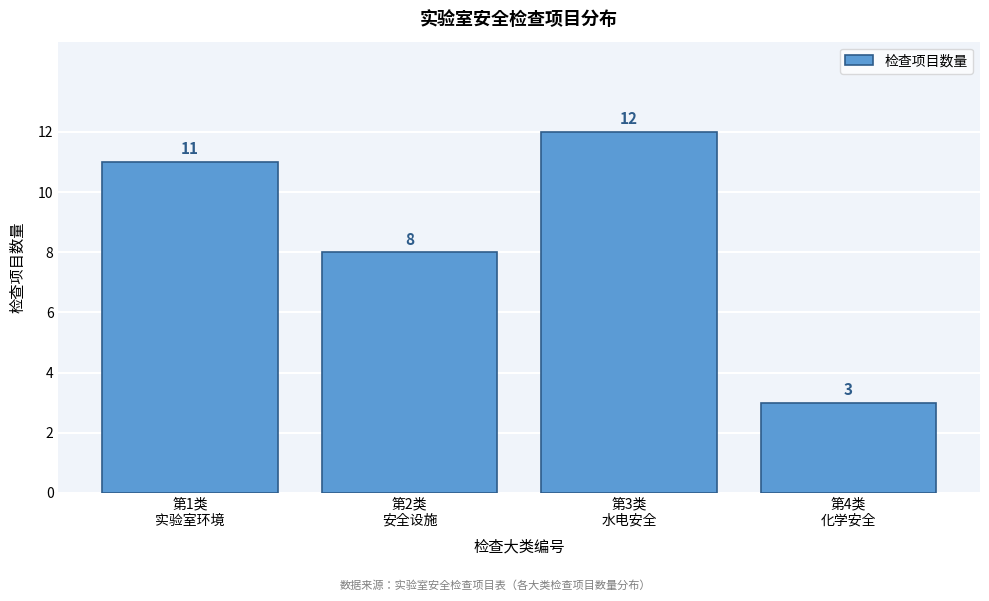

Reading left to right, list all the values displayed in this chart.

11	8	12	3